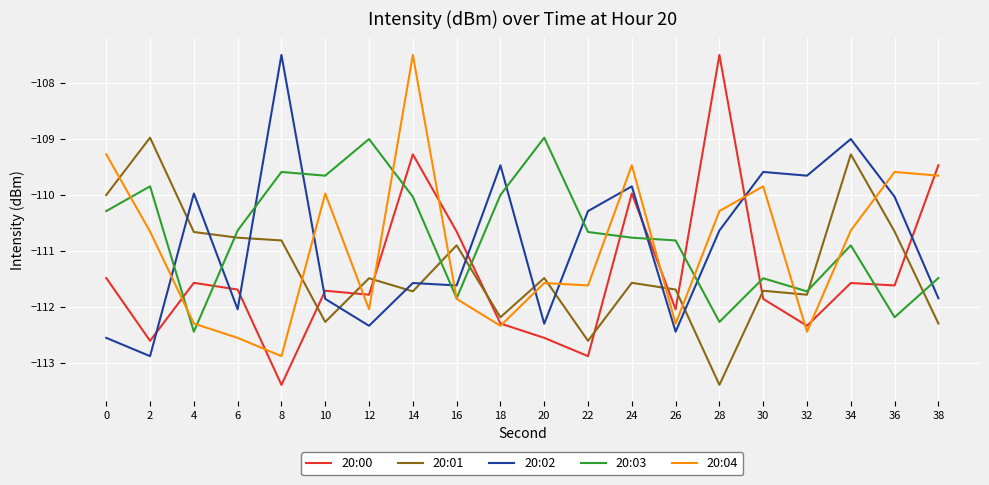

What are all the series names shown in the legend?

20:00, 20:01, 20:02, 20:03, 20:04